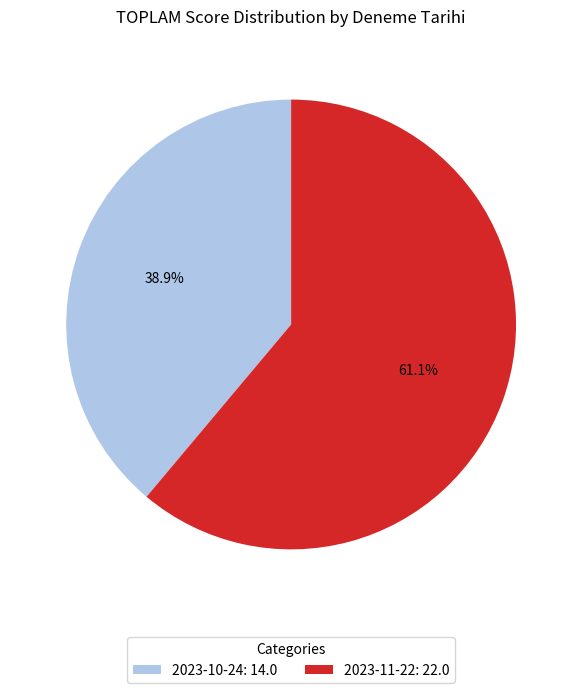

How many segments does this pie chart have?

2